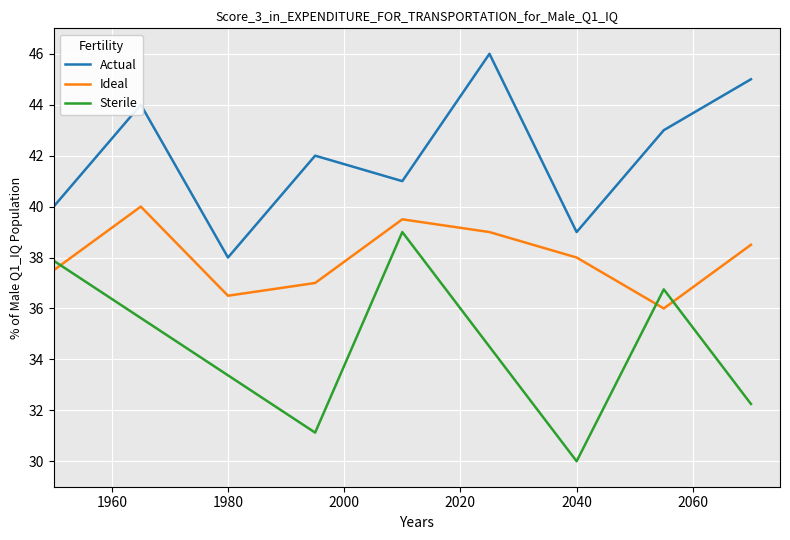

True or false: Ideal and Actual cross at least once.

False